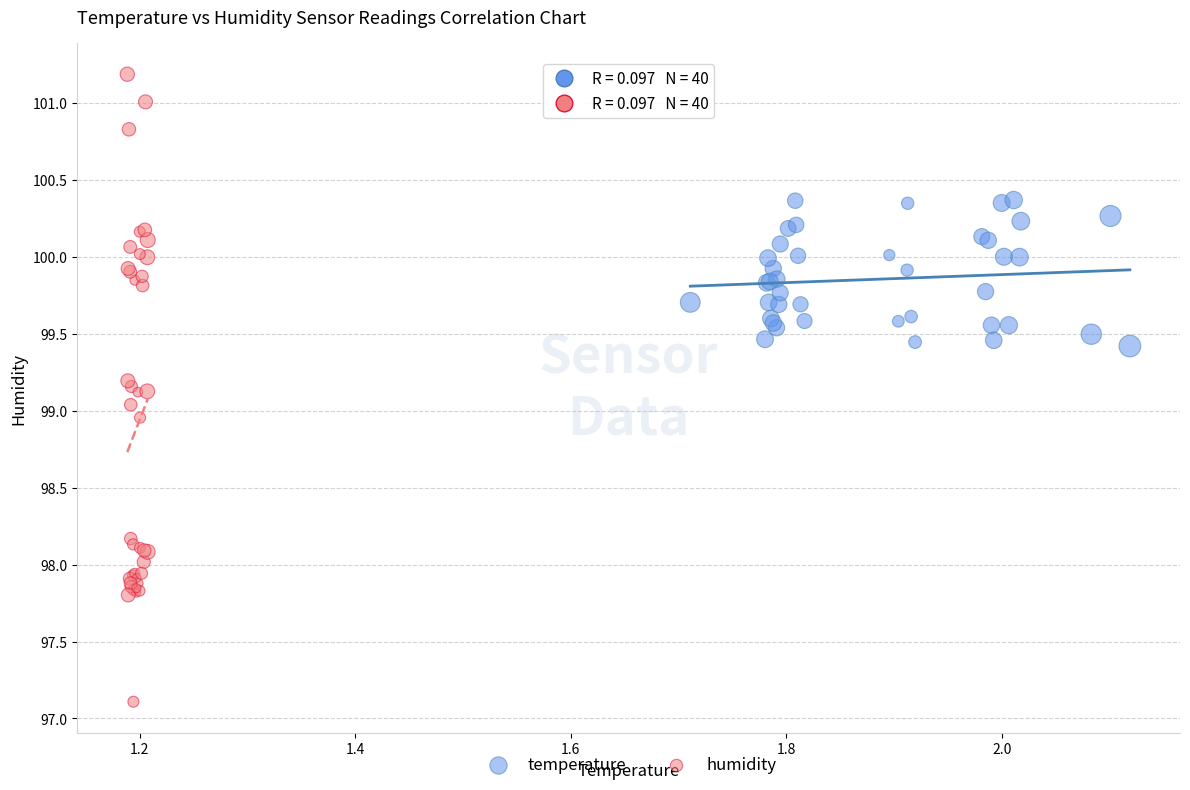

Which series contains the lowest Y value?

humidity